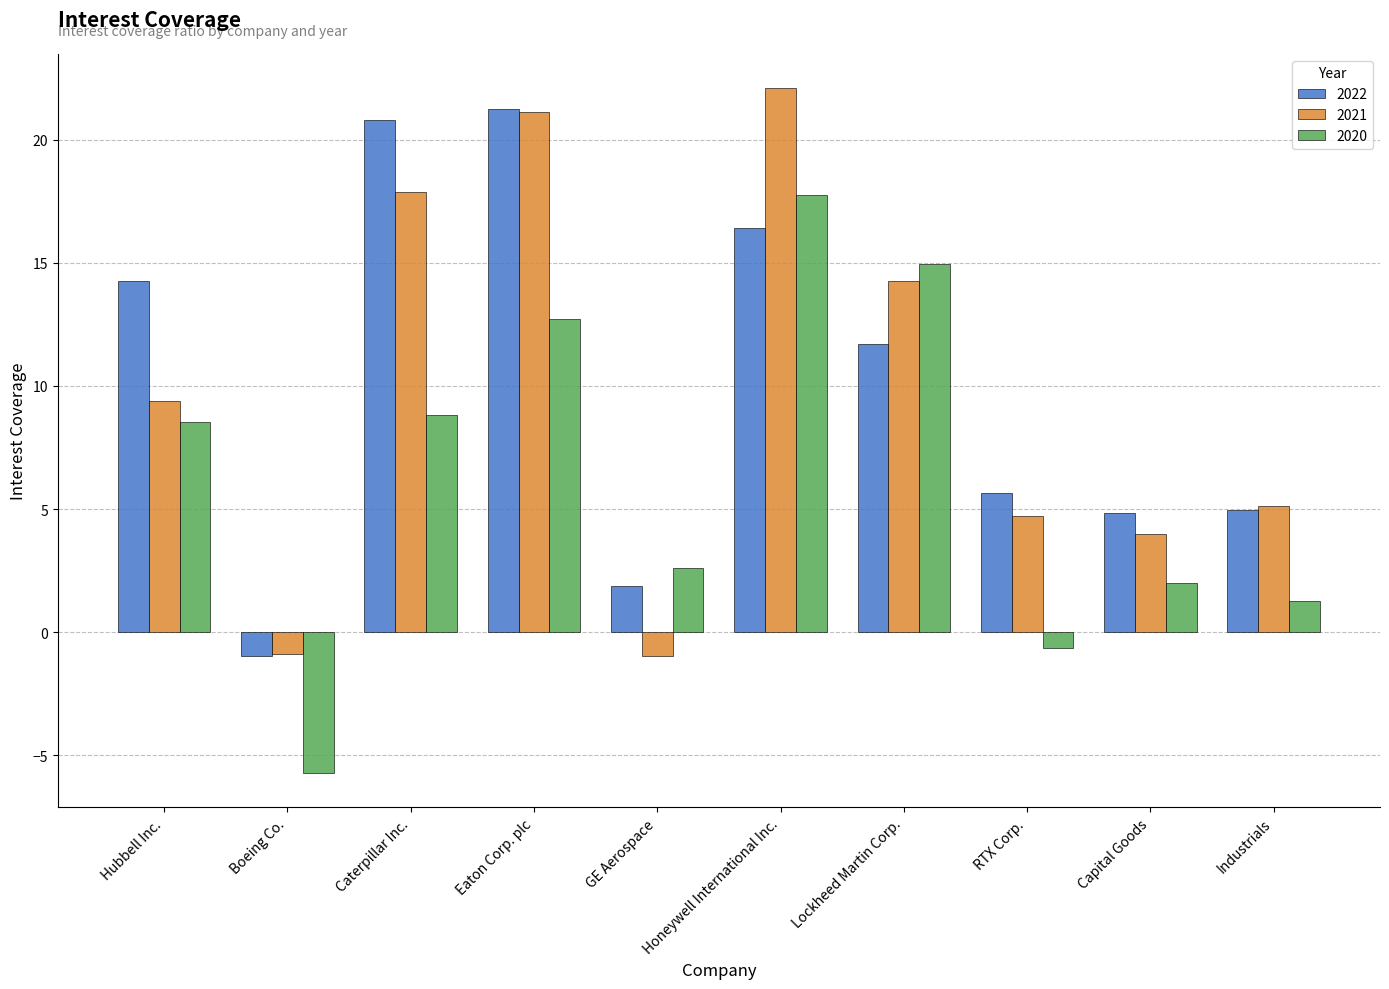

What is the difference between the highest and lowest values at Honeywell International Inc.?

5.7